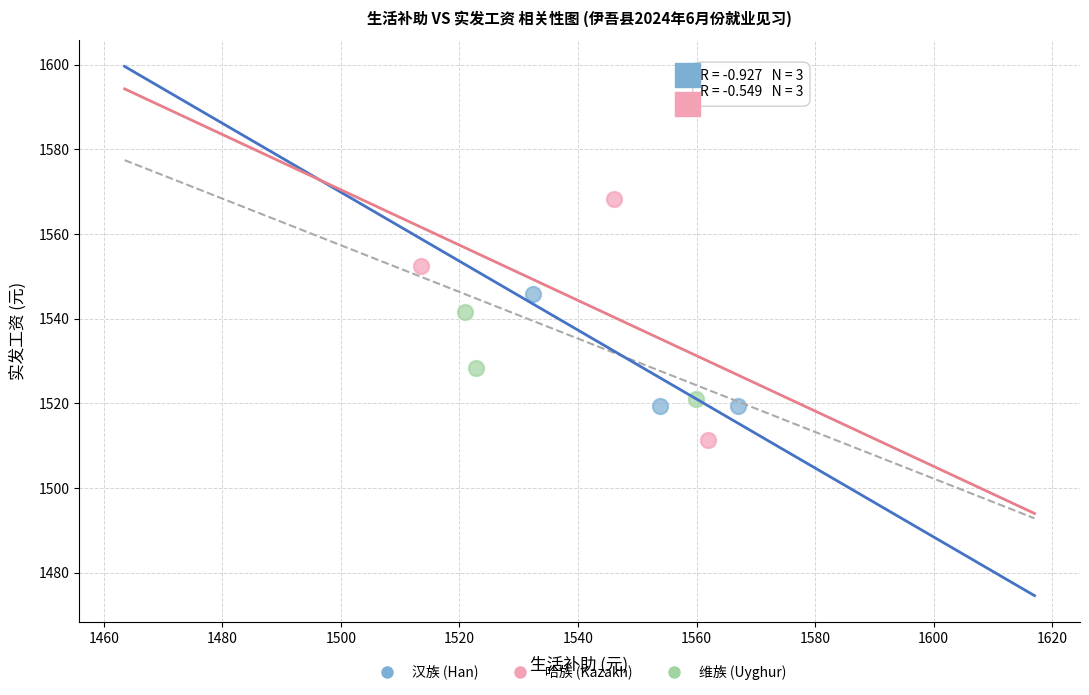

Which series has the widest spread of Y values?

哈族 (Kazakh)